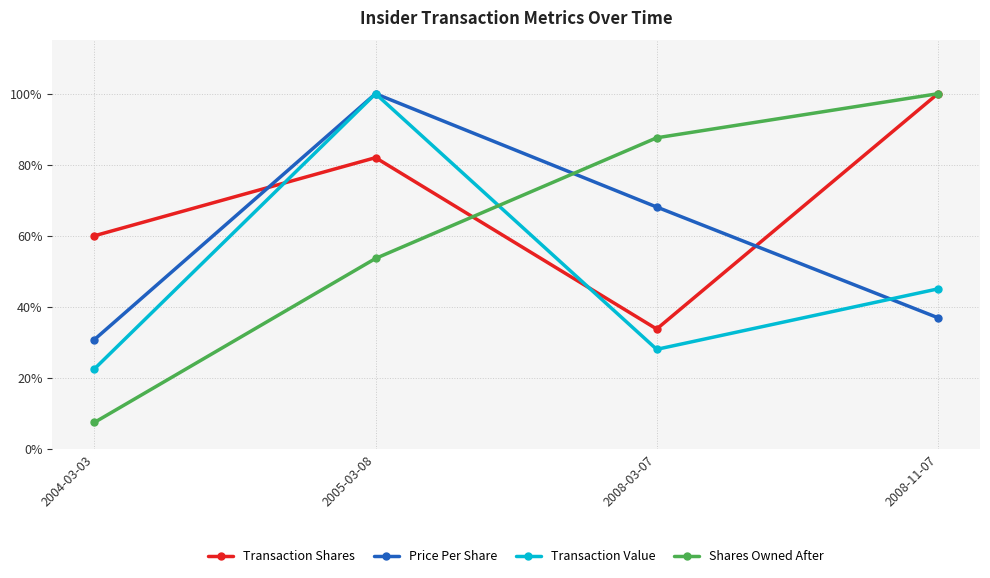

What is the difference between the second highest and second lowest values in the Transaction Shares series?

22.0